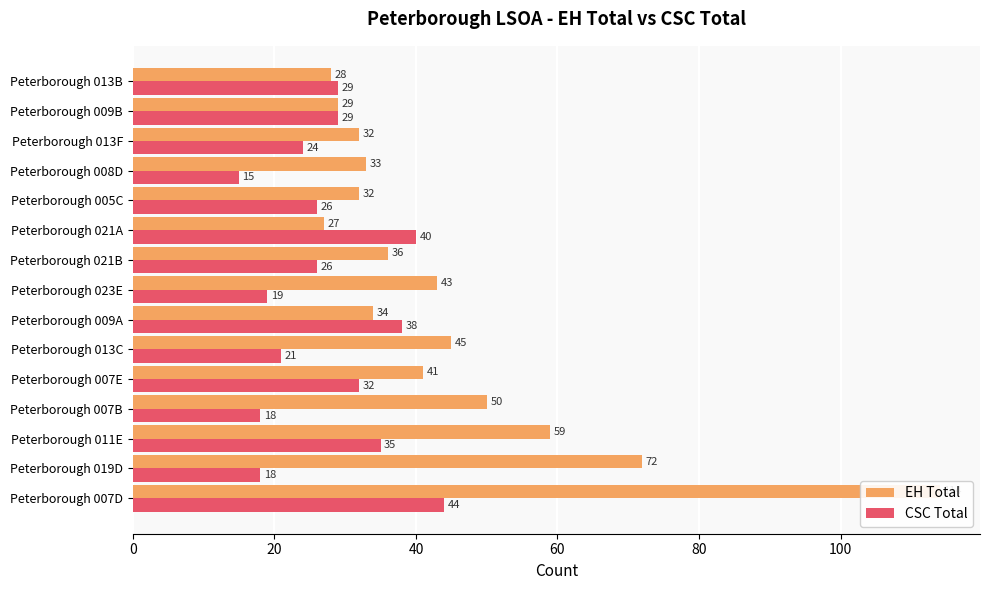

Reading right to left, list all the values displayed in this chart.

EH Total: 28	29	32	33	32	27	36	43	34	45	41	50	59	72	114
CSC Total: 29	29	24	15	26	40	26	19	38	21	32	18	35	18	44